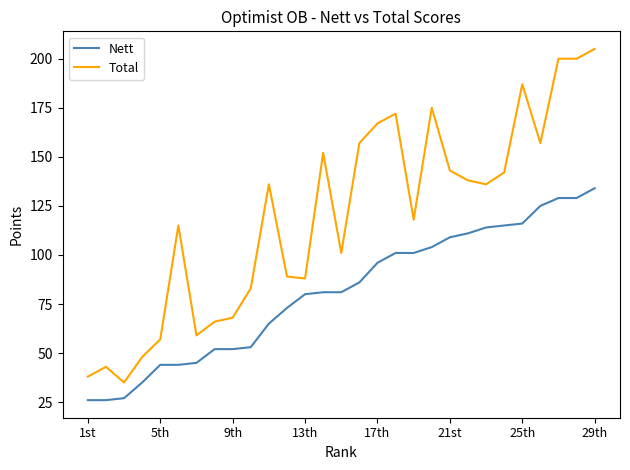

Which series has the widest spread of values?

Total